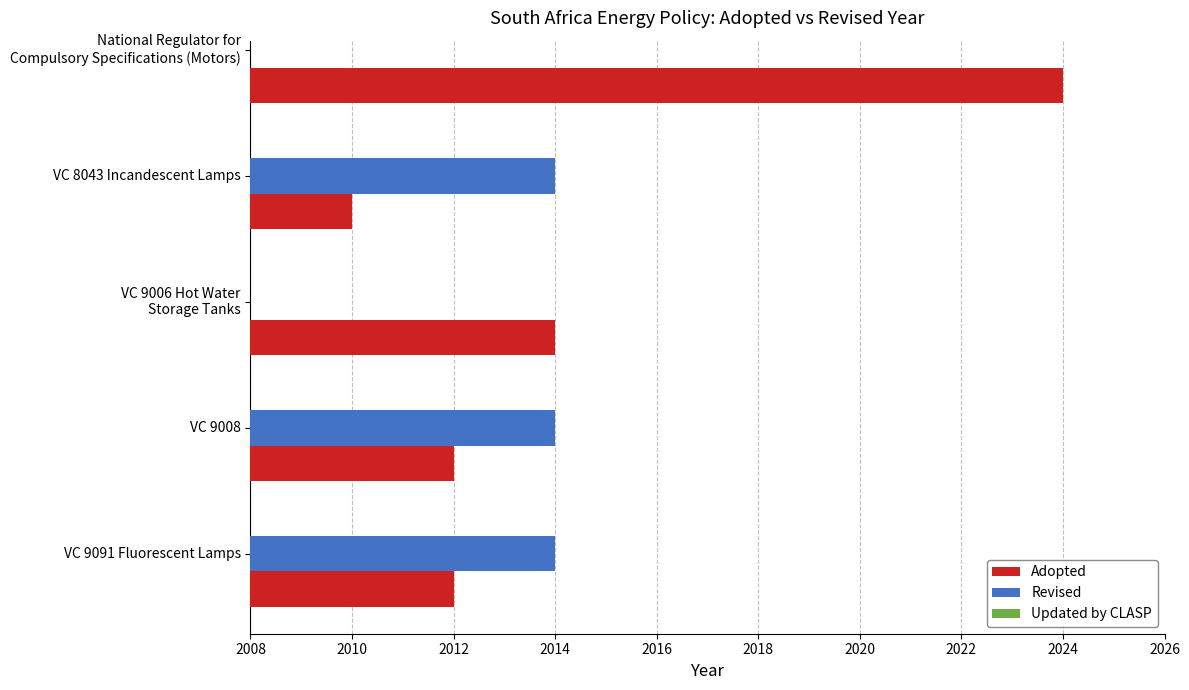

What is the difference between the maximum and minimum values in the Adopted series?

14